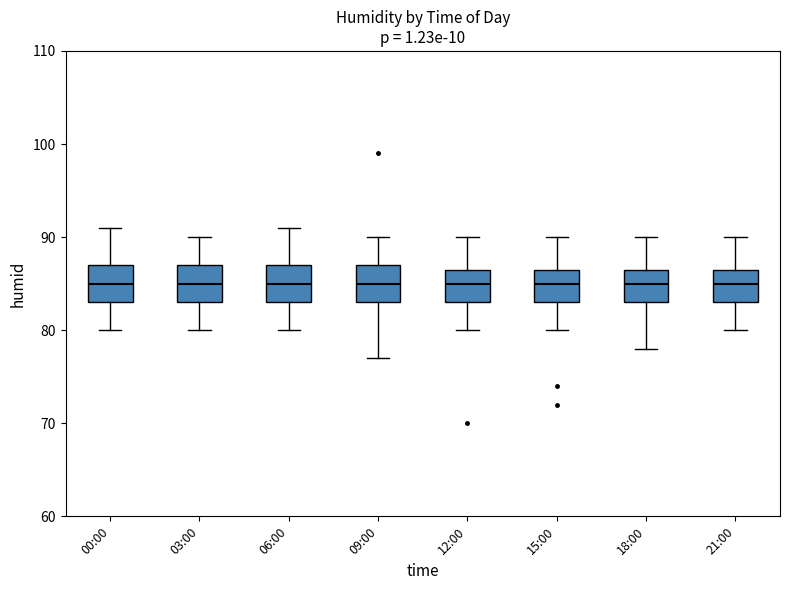

Where is the lower edge of the box for 15:00 on the y-axis? The values are not printed on the chart, so give them approximately, as read against the axis.

83